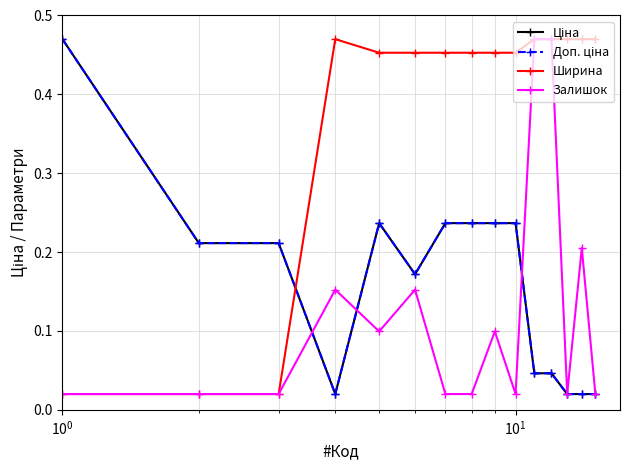

Does the chart have visible grid lines?

Yes